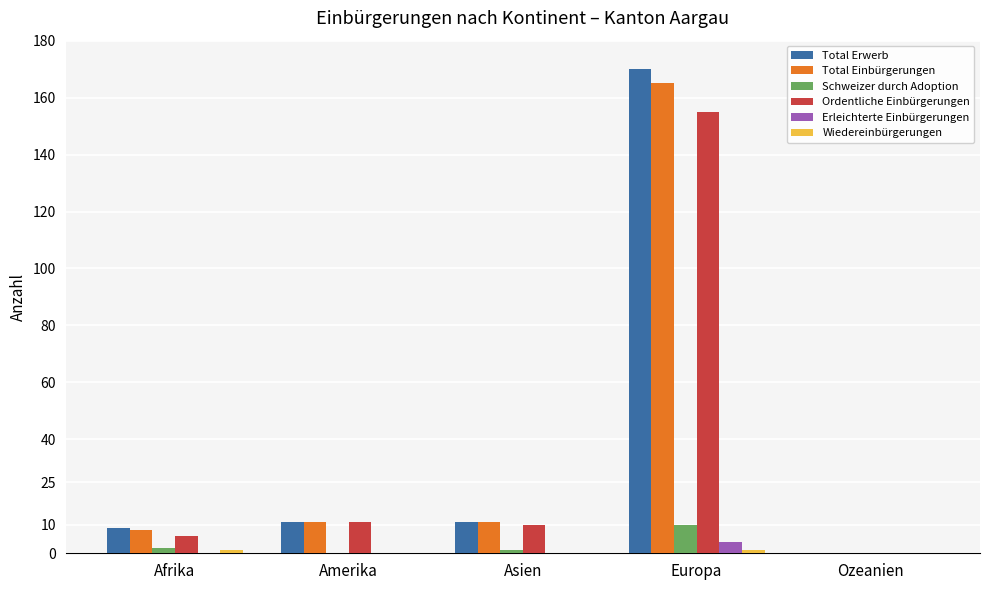

How many groups of bars are there?

5